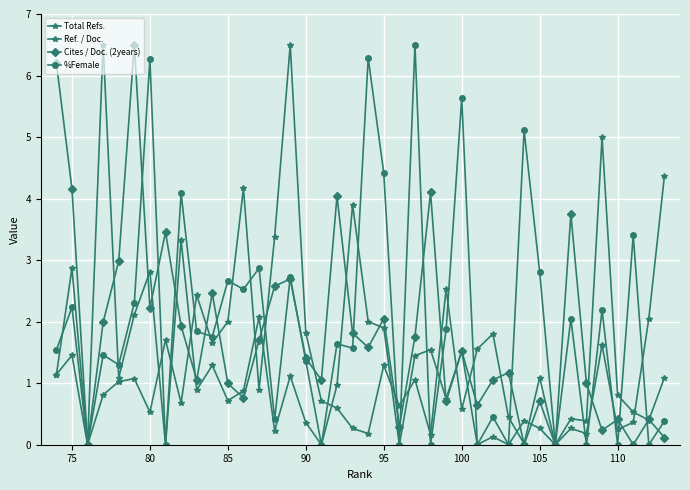

At how many categories does at least one series exceed 3?

22